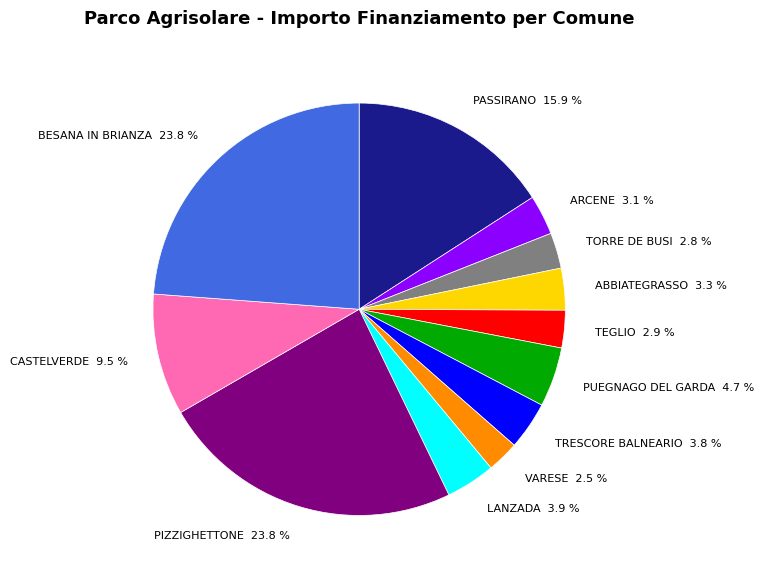

To the nearest percent, what is the difference between the PASSIRANO and BESANA IN BRIANZA slice percentages?

8%